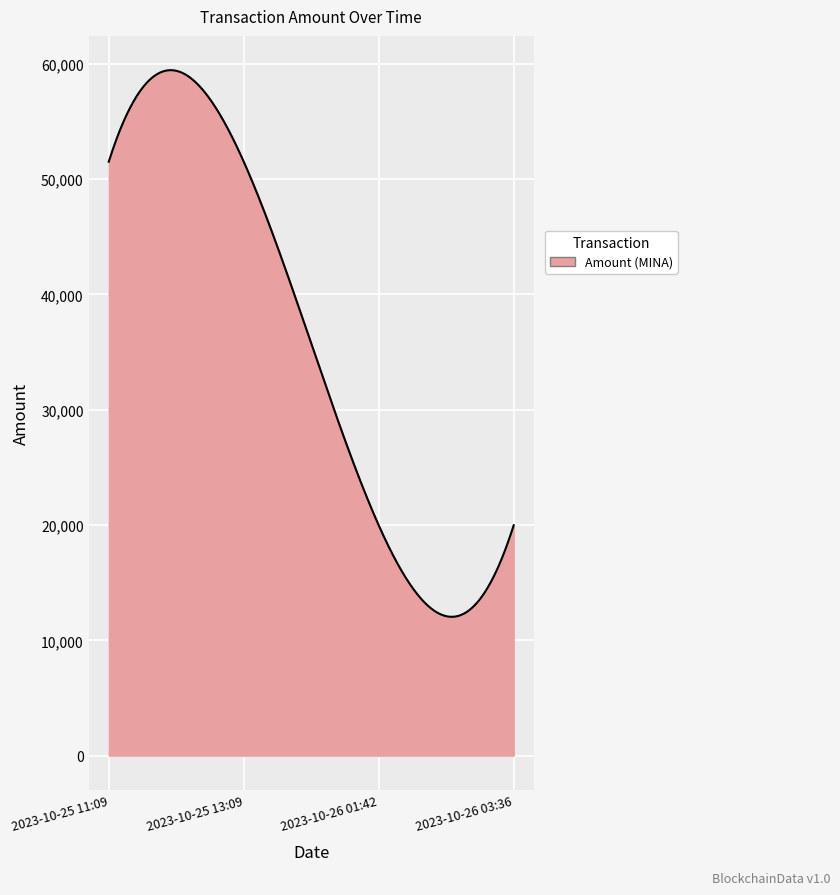

What is the minimum value shown in the chart?

12039.1